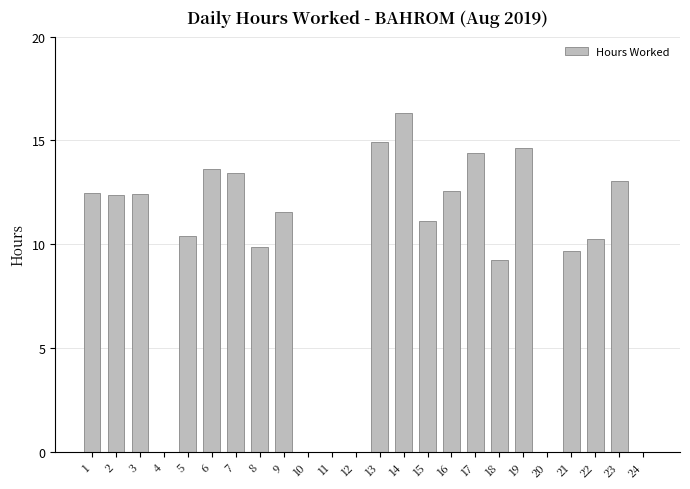

Where does the data first go above 11?

1